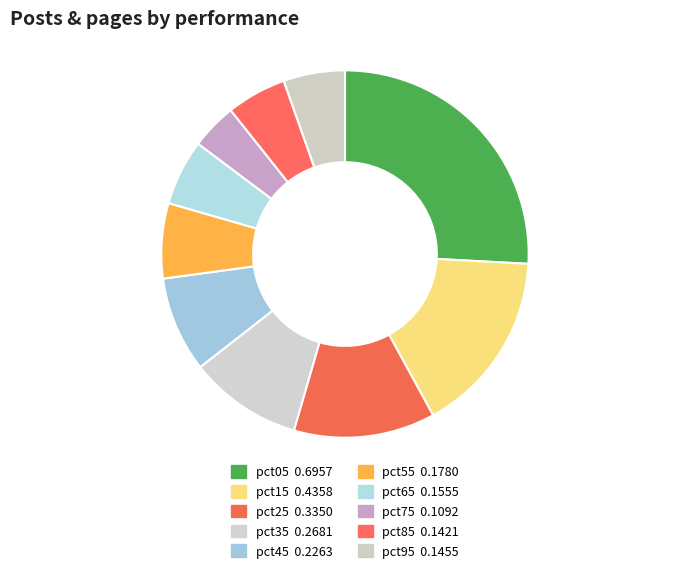

Count the number of slices in the pie.

10